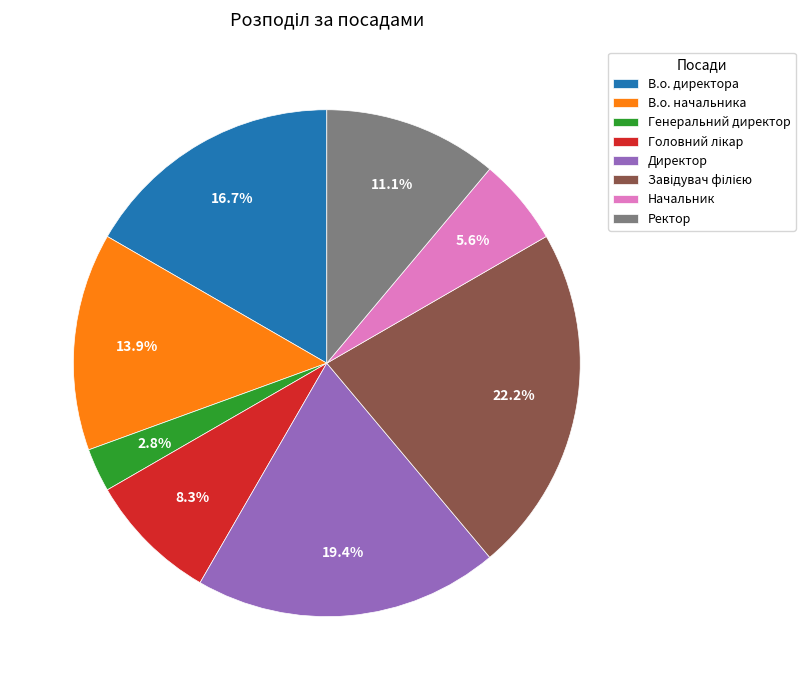

Which slice is the smallest?

Генеральний директор